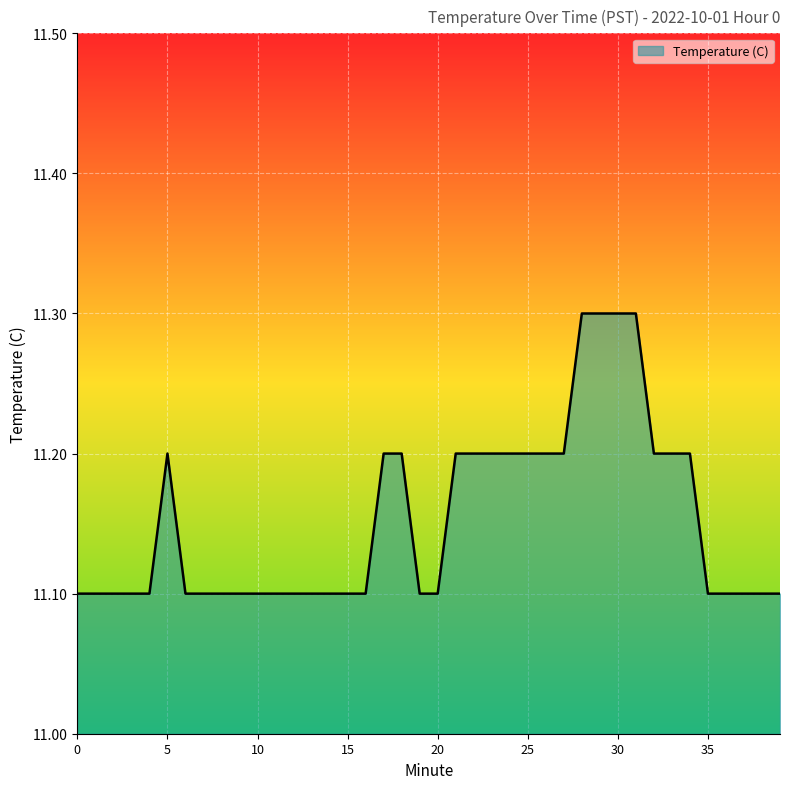

What is the minimum value shown in the chart?

11.1